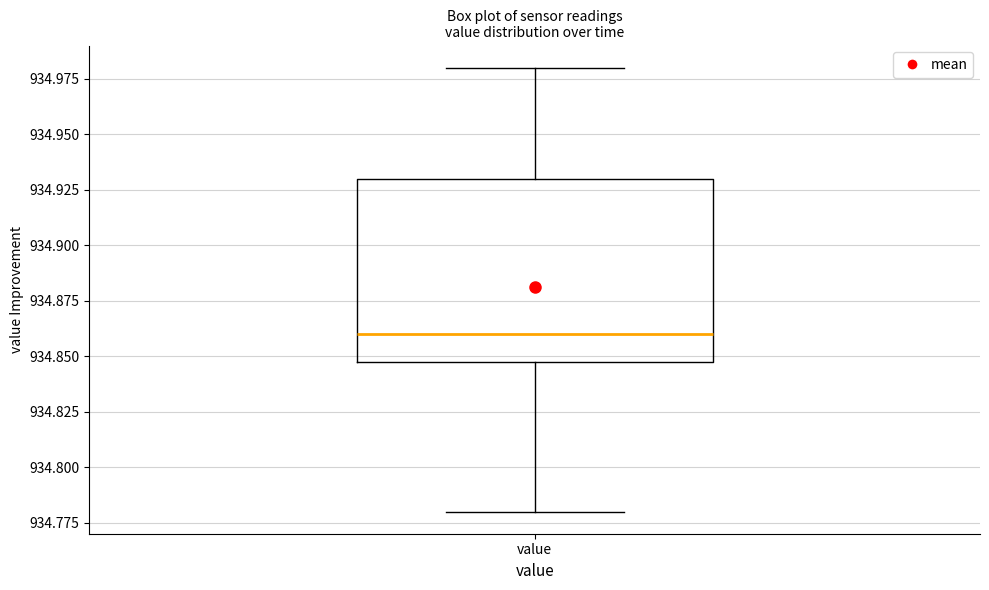

Where is the upper edge of the box for value on the y-axis? The values are not printed on the chart, so give them approximately, as read against the axis.

934.93